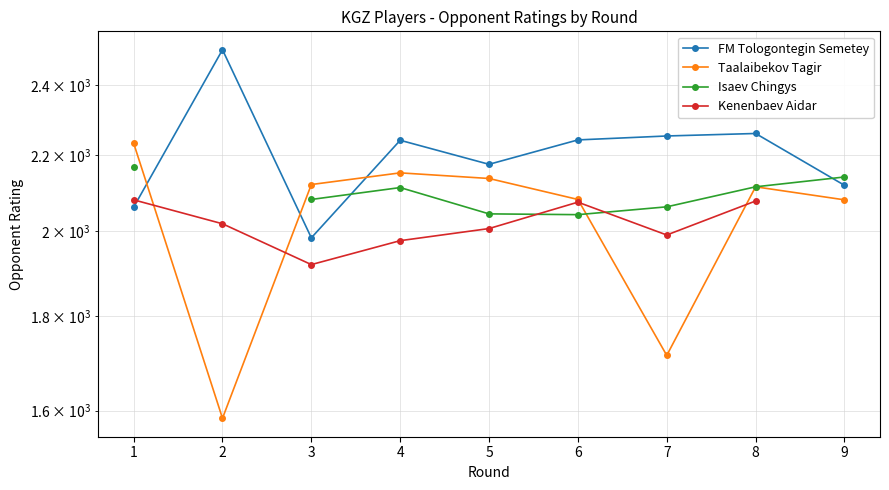

In Isaev Chingys, how many points are higher than both neighbors (excluding endpoints)?

1